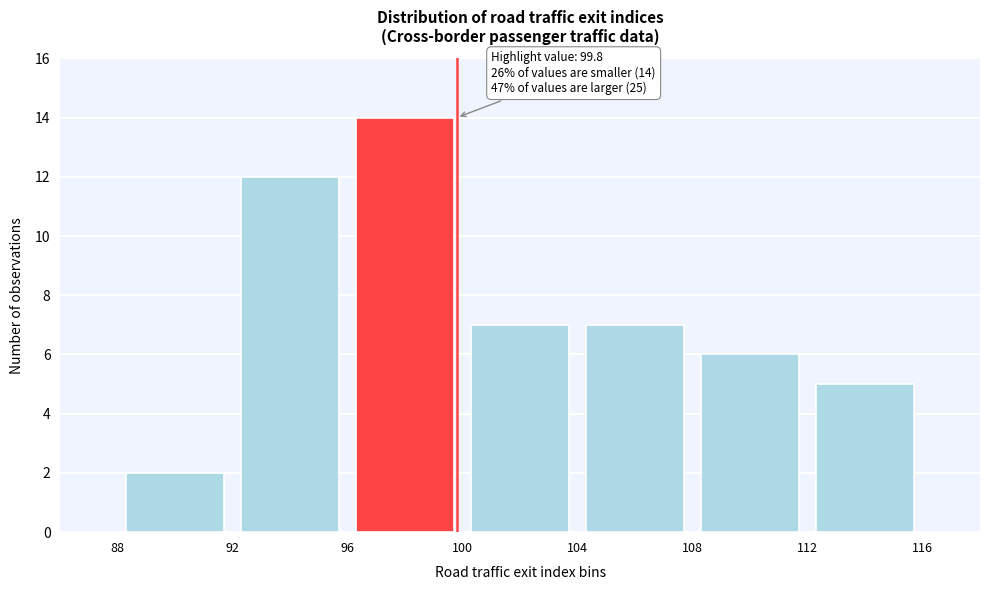

Which range on the x-axis has the tallest bar?

96 to 100